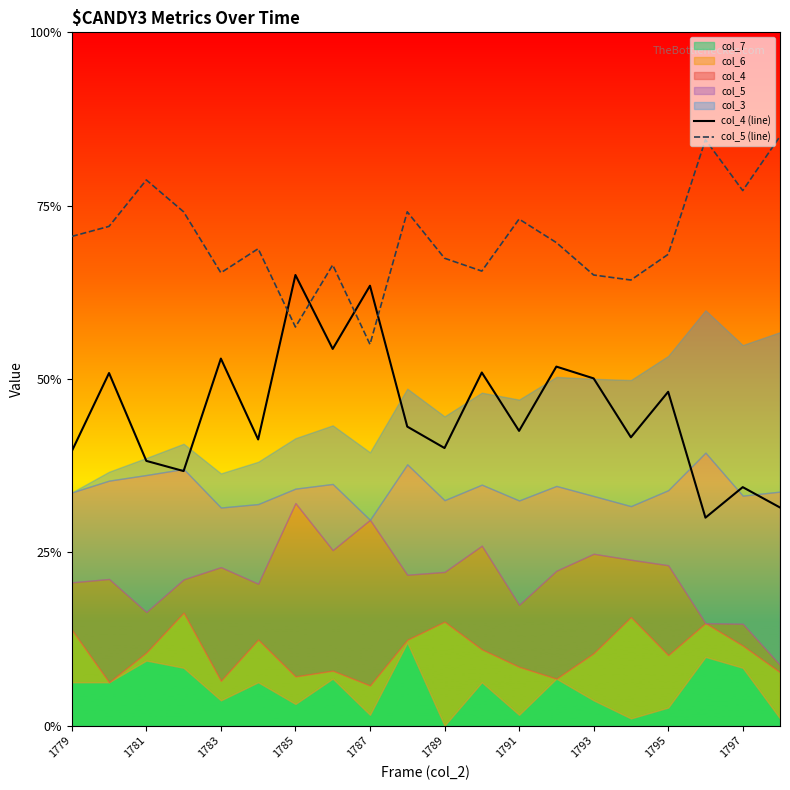

How many interior local peaks does the col_5 (line) series have?

6